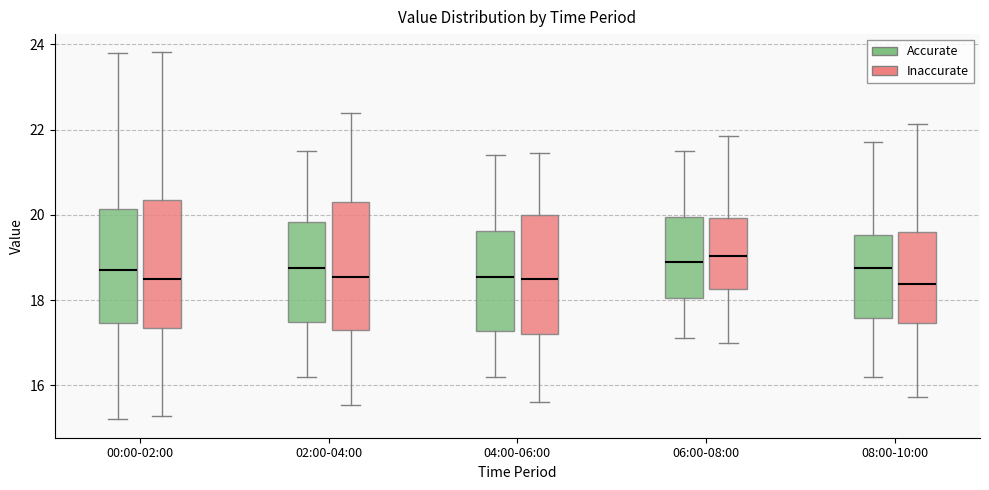

Where does the upper whisker of the box for 00:00-02:00 (Inaccurate) end on the y-axis? The values are not printed on the chart, so give them approximately, as read against the axis.

22.8